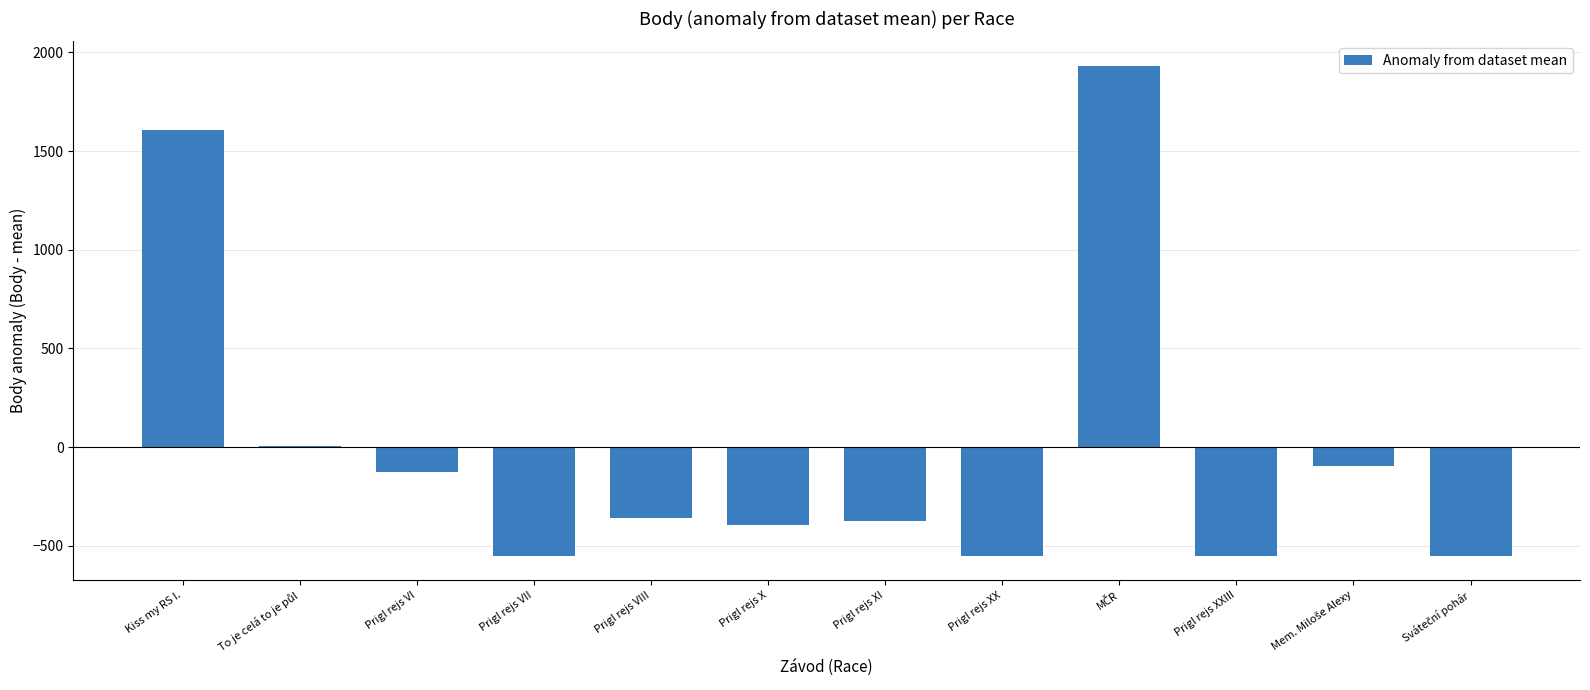

What is the maximum value shown in the chart?

1931.9